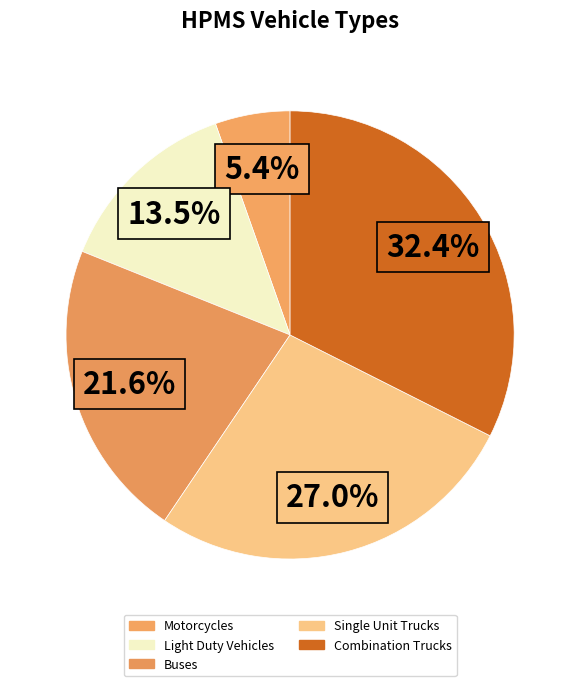

What portion of the pie excludes Motorcycles?

94.6%